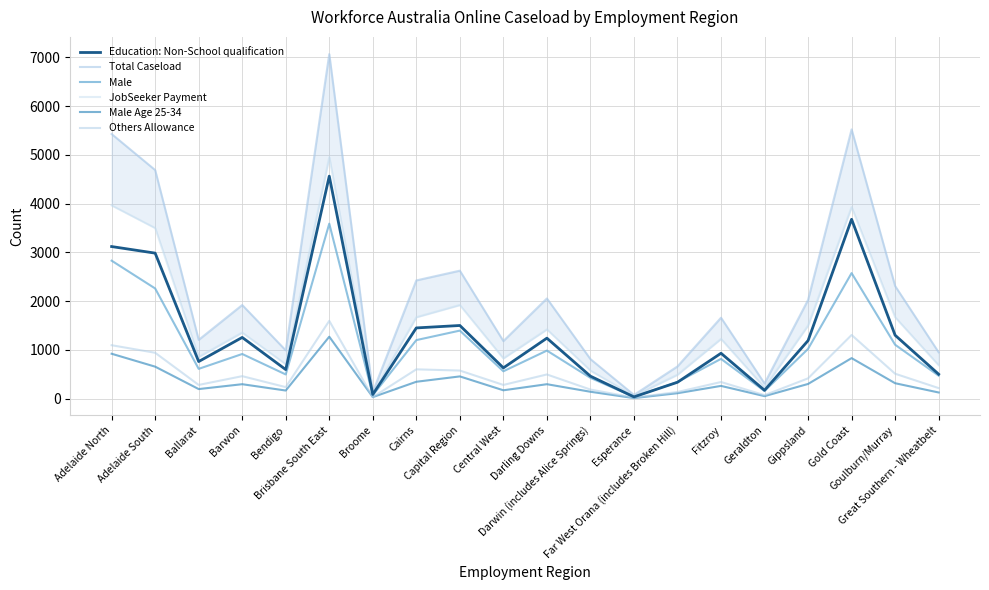

What is the total value across all series at Broome?

450